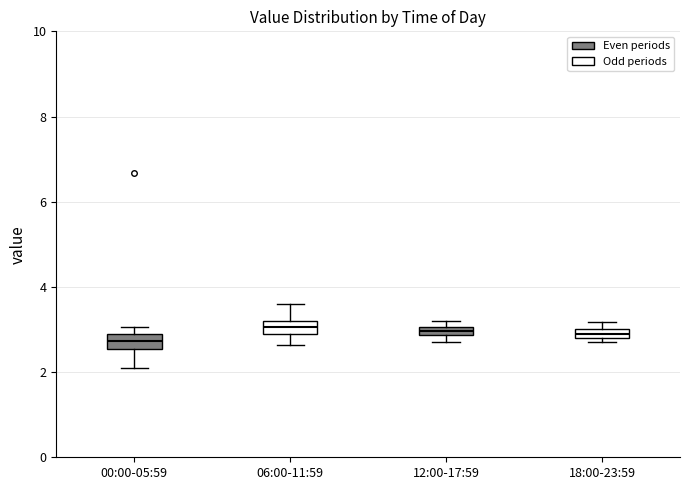

Where does the lower whisker of the box for 06:00-11:59 end on the y-axis? The values are not printed on the chart, so give them approximately, as read against the axis.

2.6